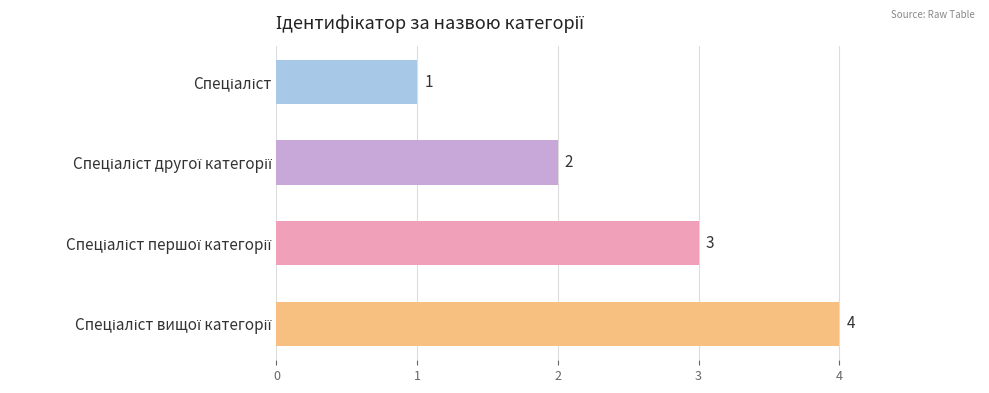

What is the maximum value shown in the chart?

4